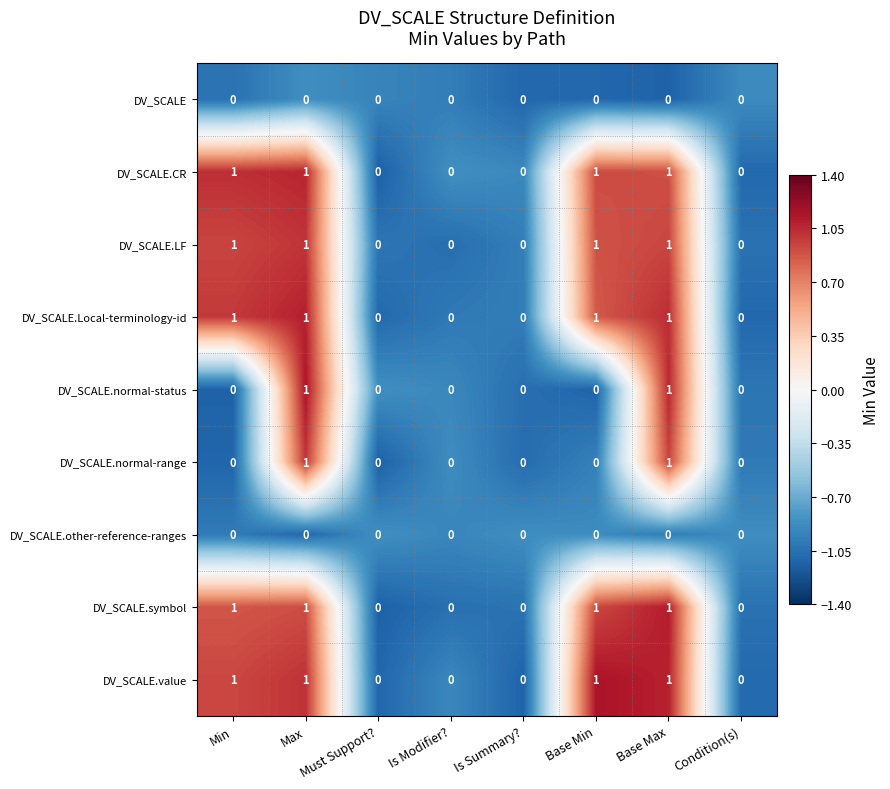

Count the DV_SCALE.normal-status values in the range 0 to 1.

8